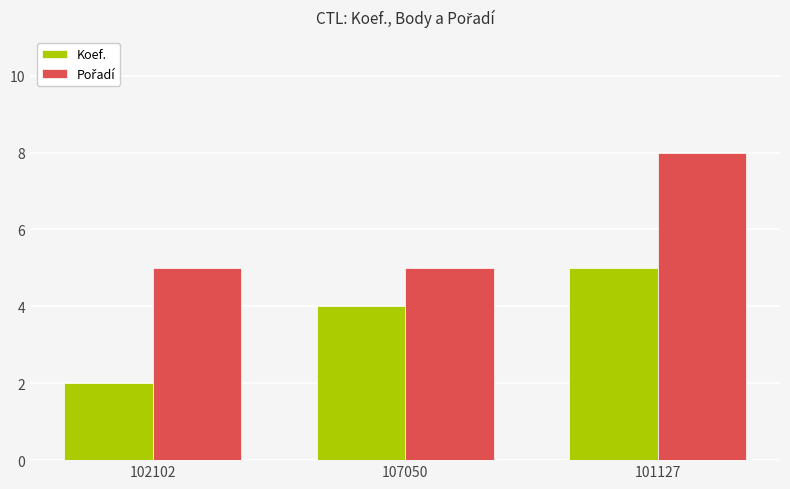

What is the label of the 3rd bar from the left?

101127